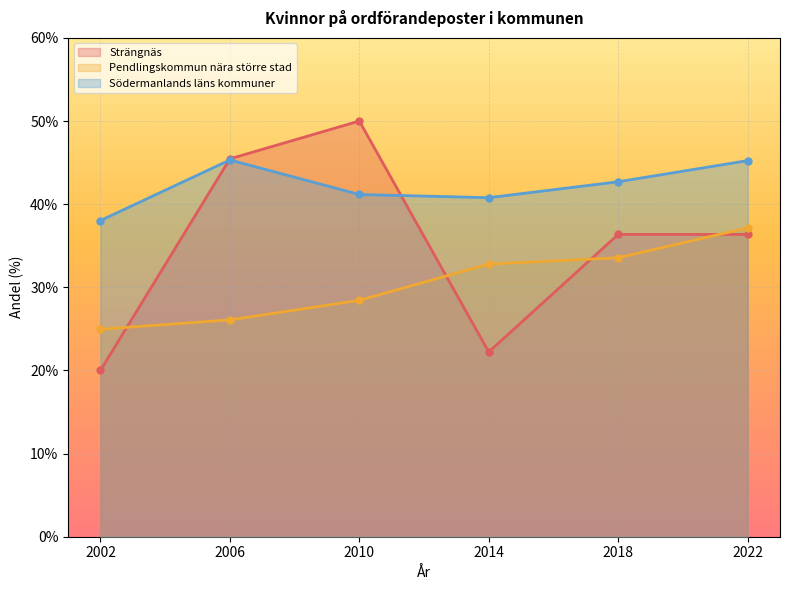

Where is Pendlingskommun nära större stad nearest to the value 31?

2014